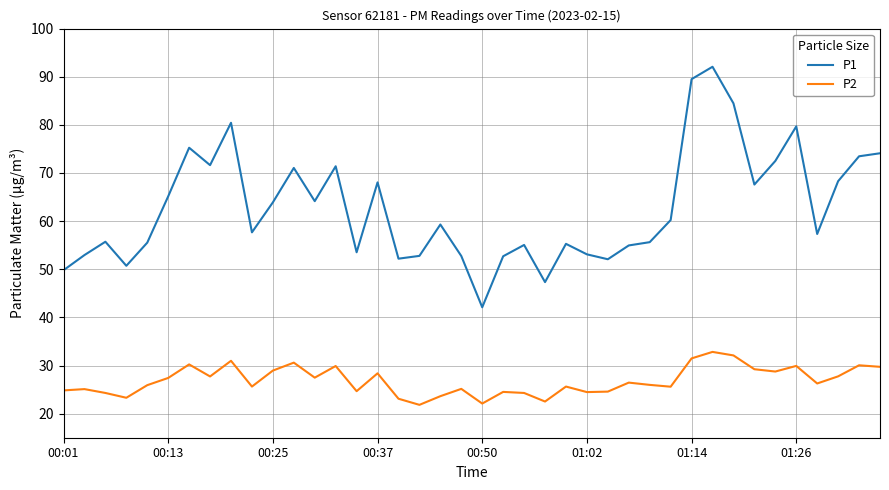

Which series has the largest total across all categories?

P1